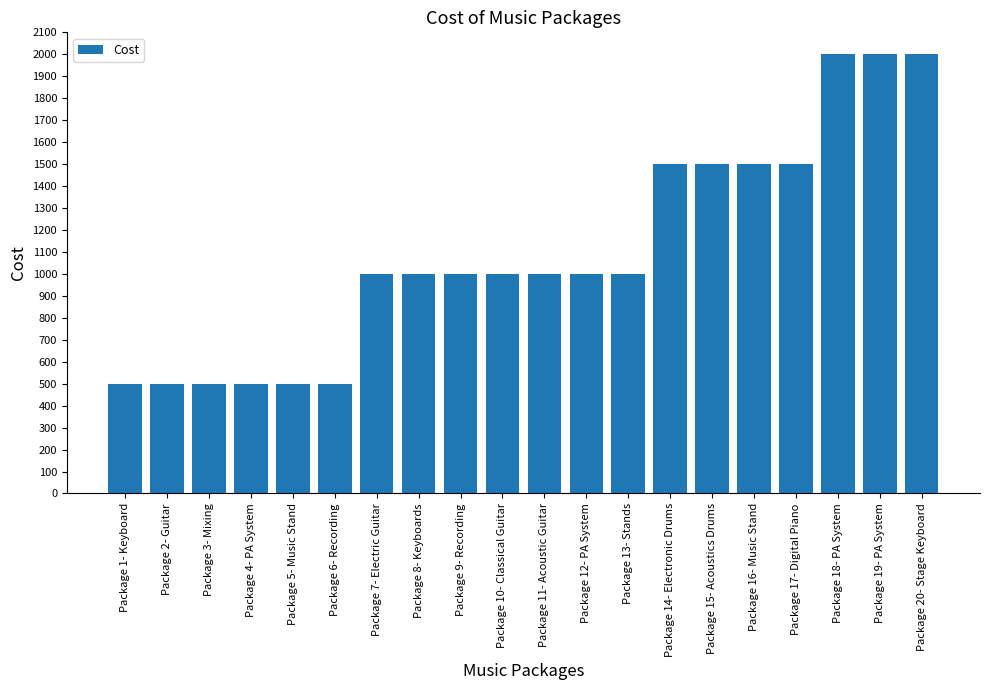

What is the value of the 13th bar from the left?

1000